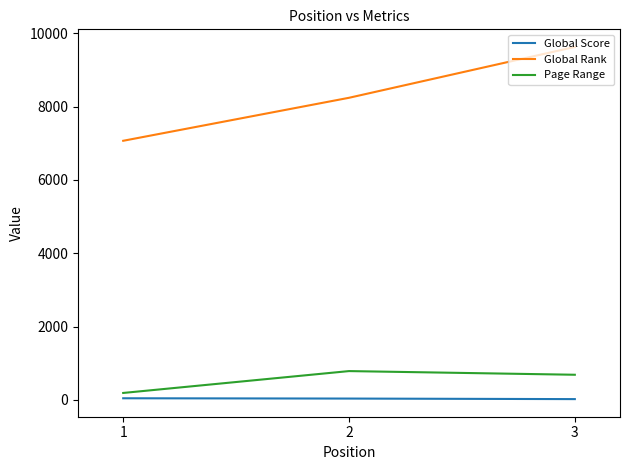

What is the maximum value shown in the chart?

9624